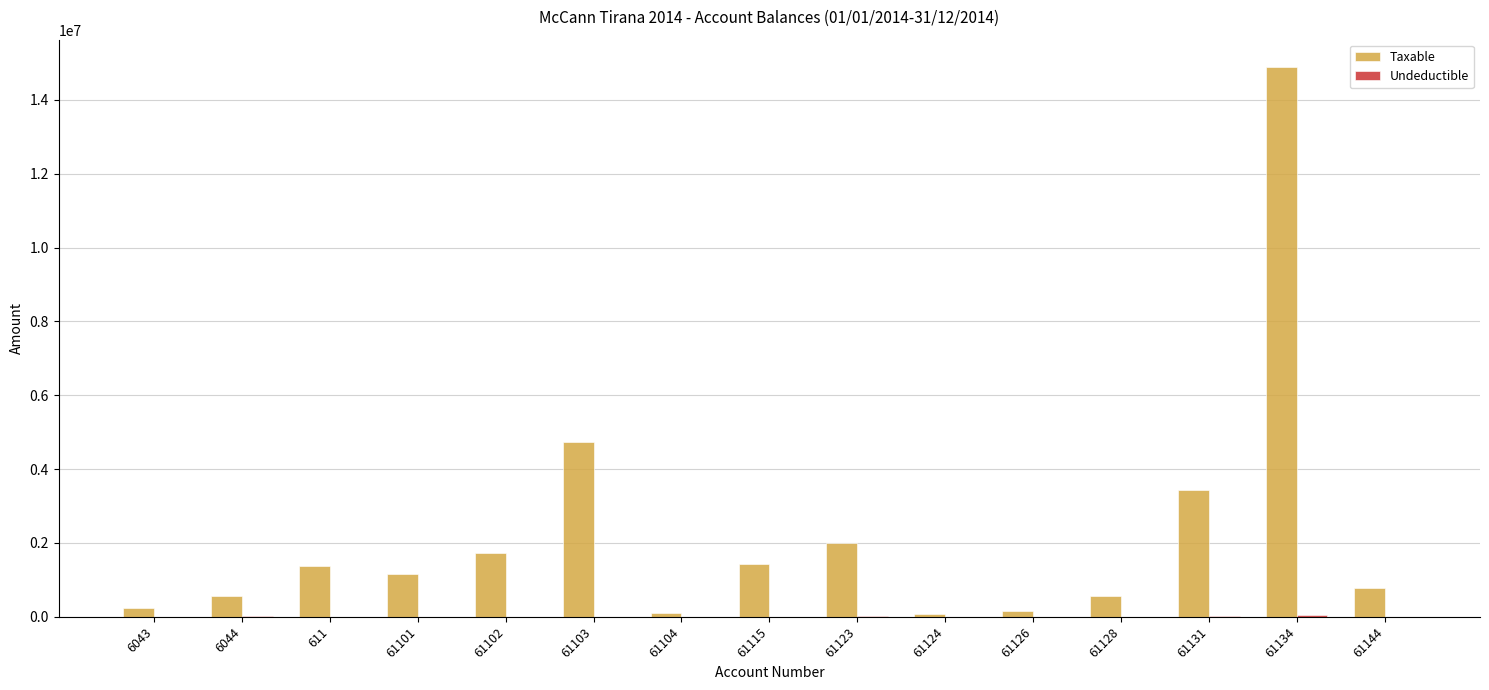

At which category is the sum across all series the highest?

61134